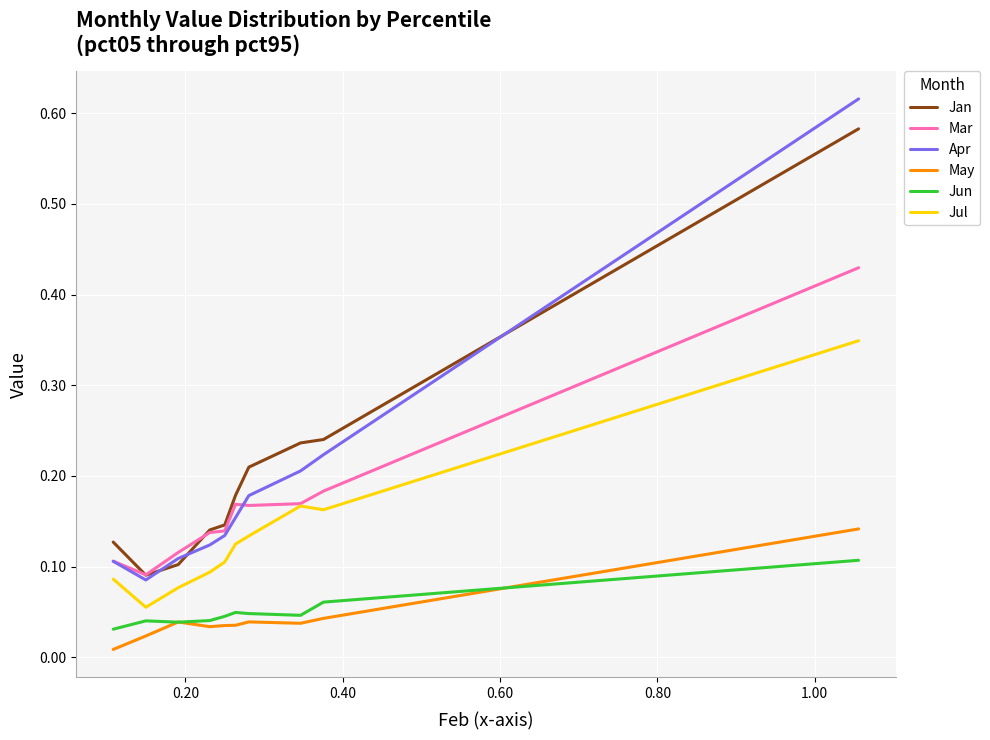

True or false: Jun and Jul intersect in this chart.

False